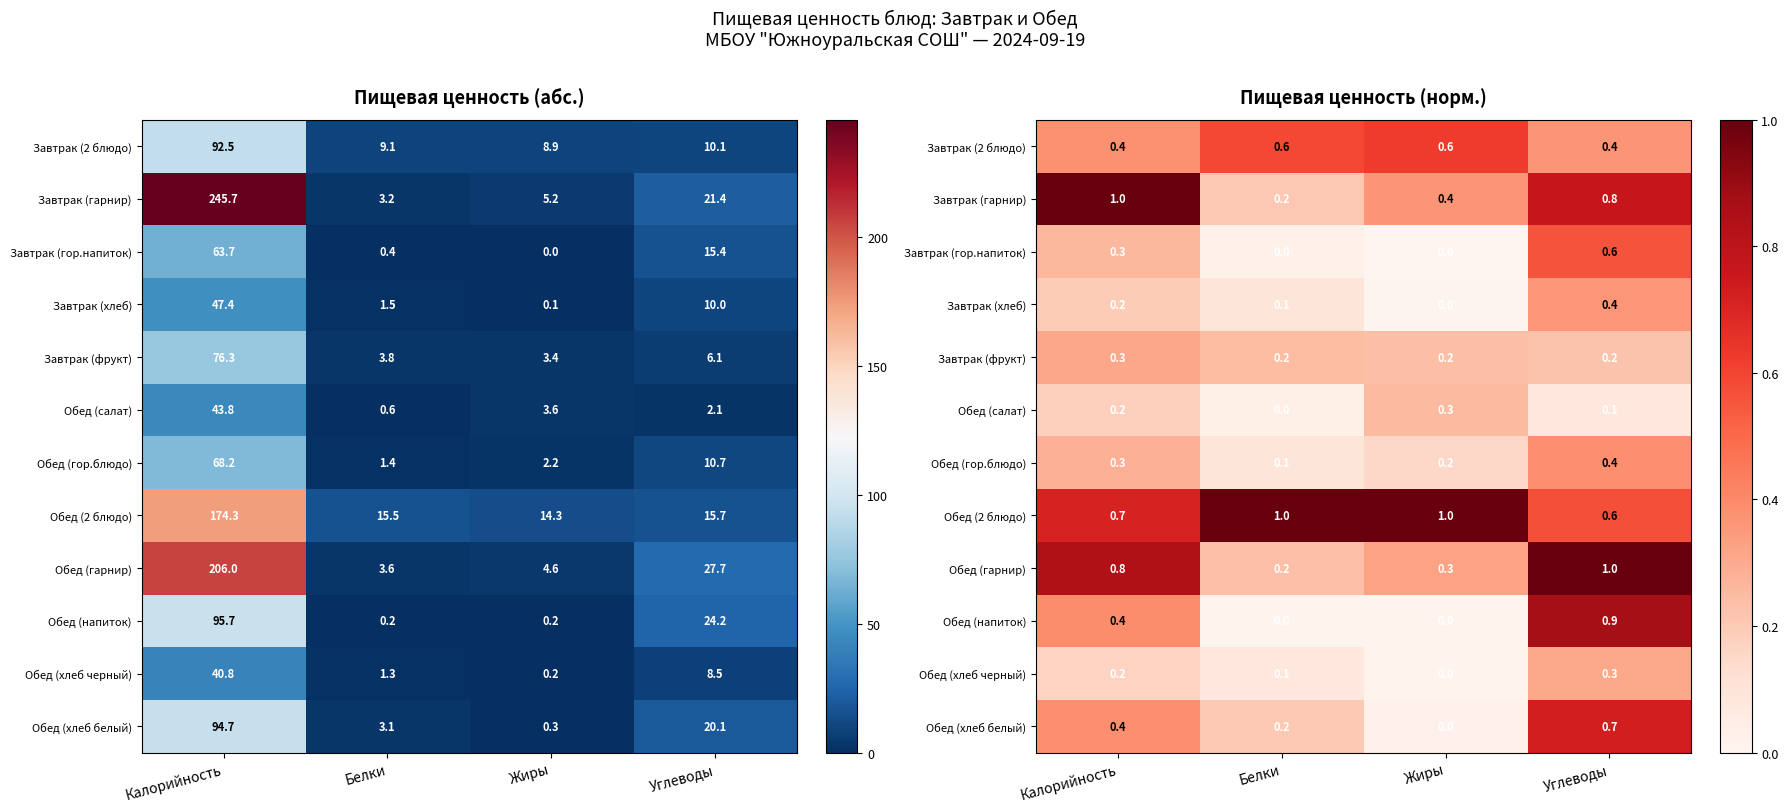

The Обед (салат) series shows 0.0 at Белки. True or false?

False